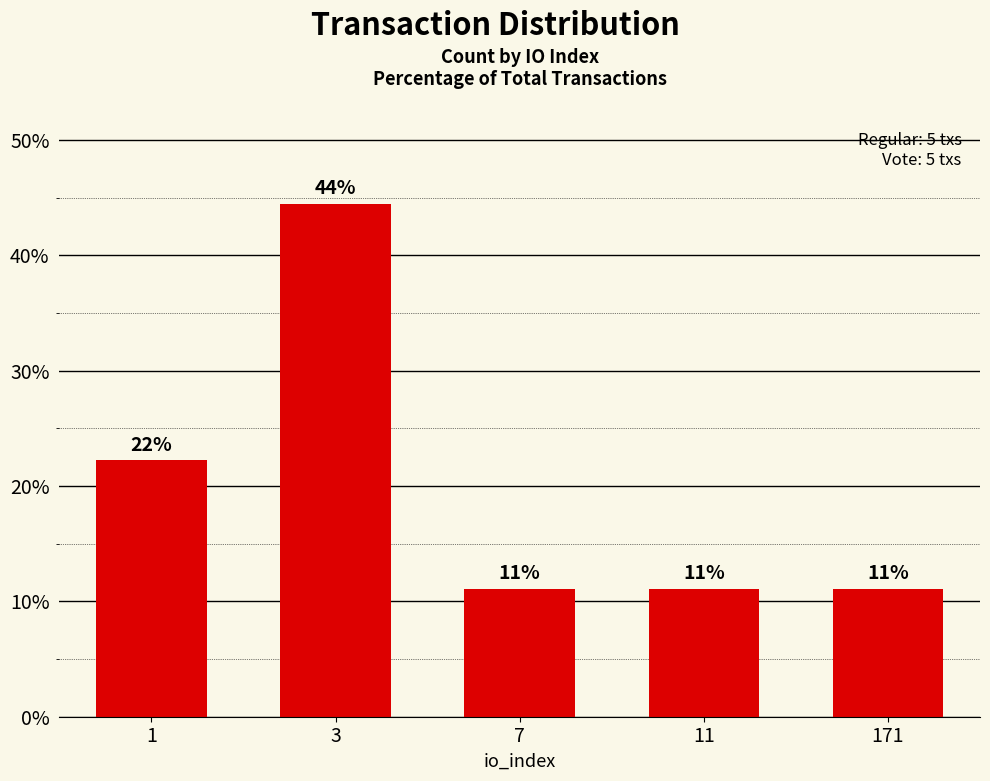

Does the chart contain any negative values?

No